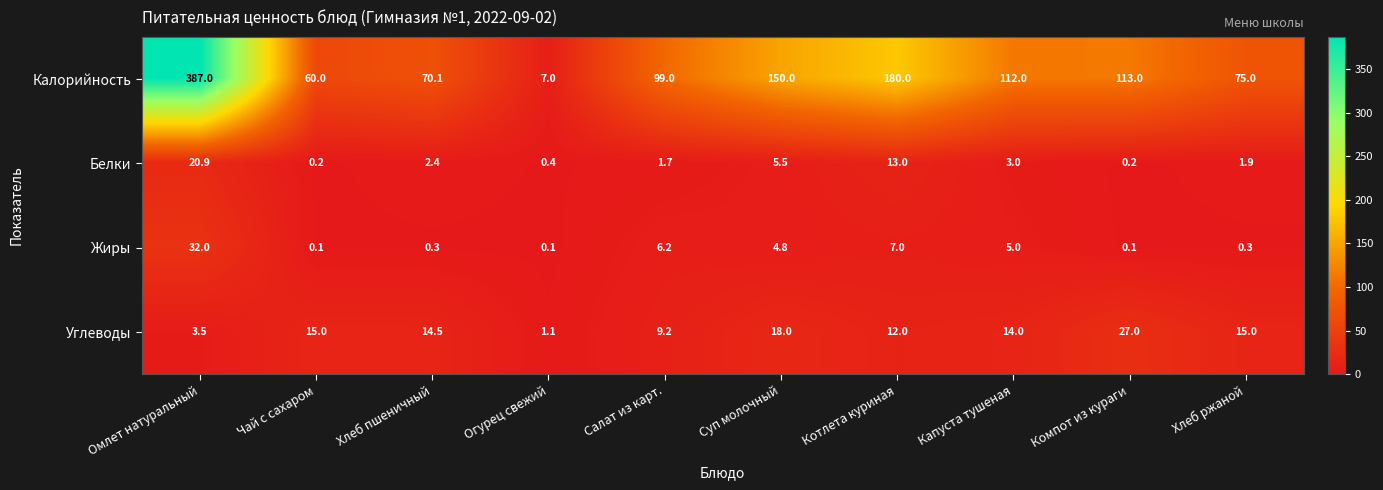

Which label corresponds to the largest value in the chart?

Омлет натуральный